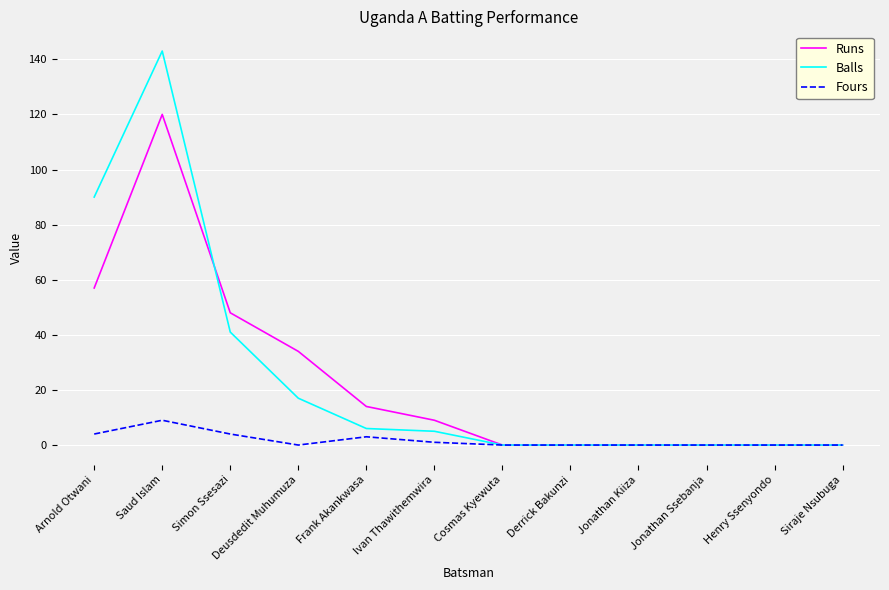

At which category is the sum across all series the highest?

Saud Islam